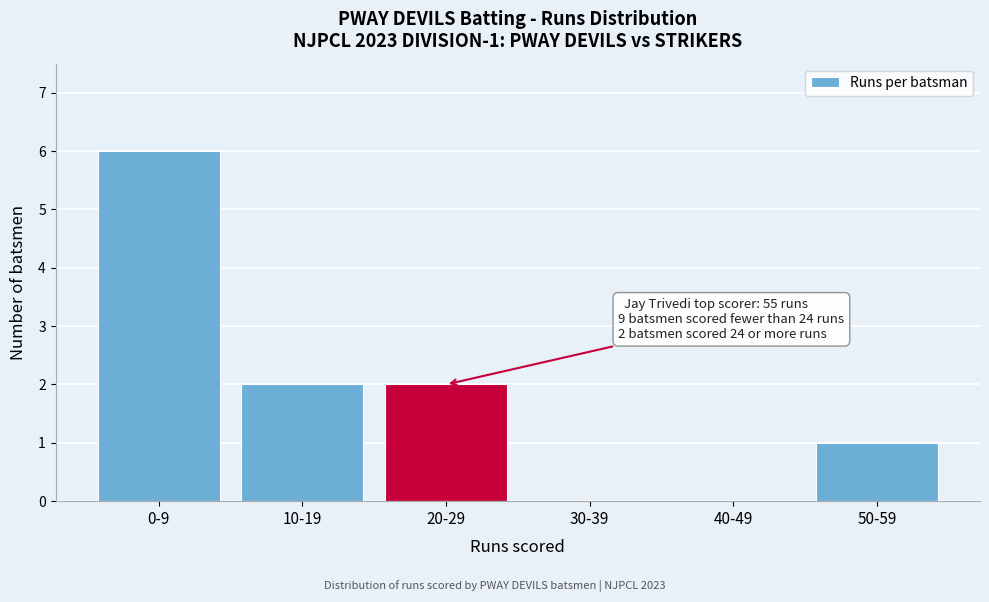

Reading left to right, extract all data points from this chart.

0-9=6	10-19=2	20-29=2	30-39=0	40-49=0	50-59=1